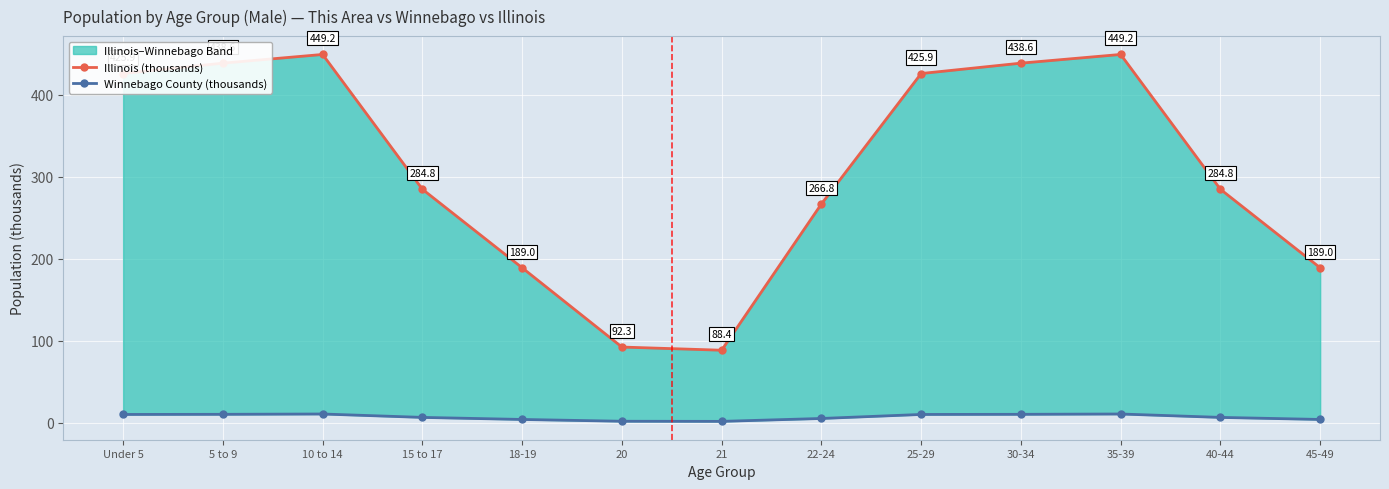

What is the difference between the highest and lowest values at 25-29?

415.8